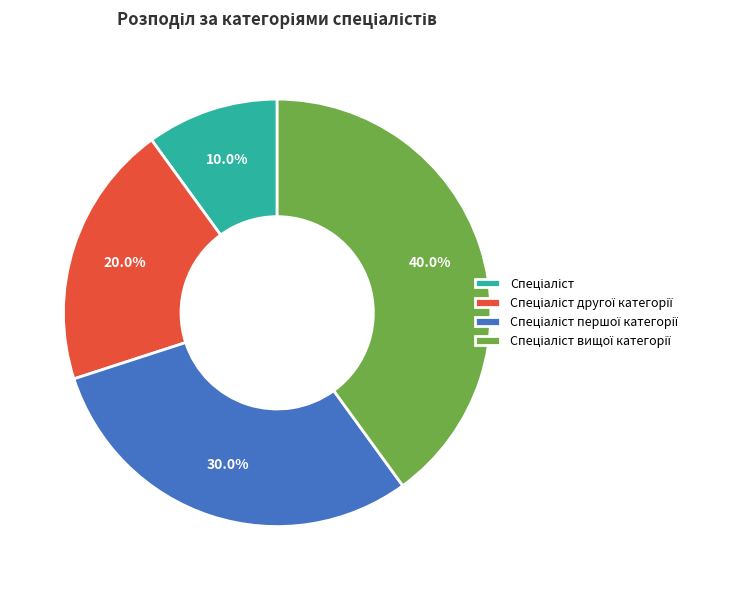

Is there a majority slice in this chart?

No